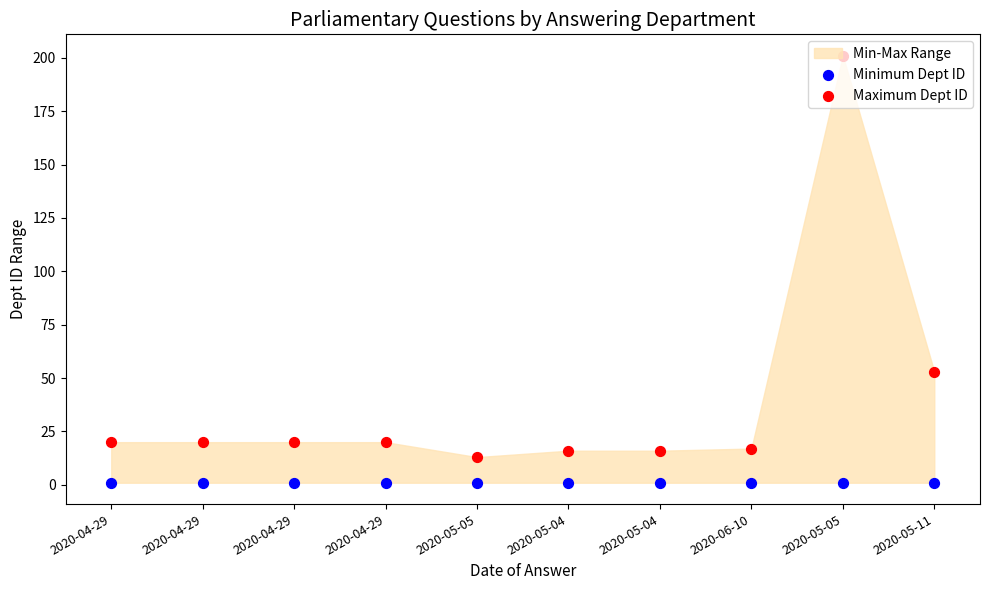

What is the total value across all series at 2020-05-05?

14